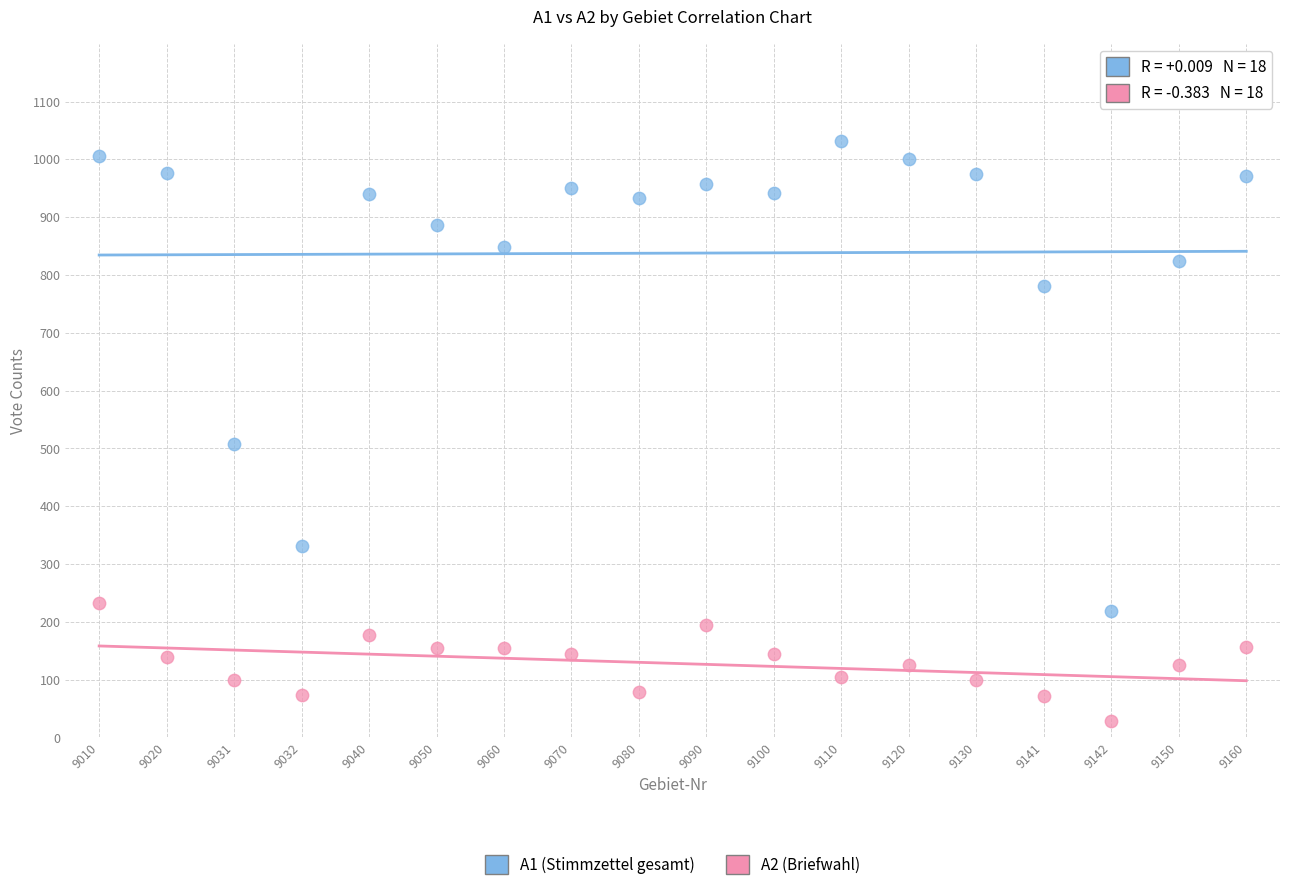

Which series reaches the maximum Y coordinate?

A1 (Stimmzettel gesamt)